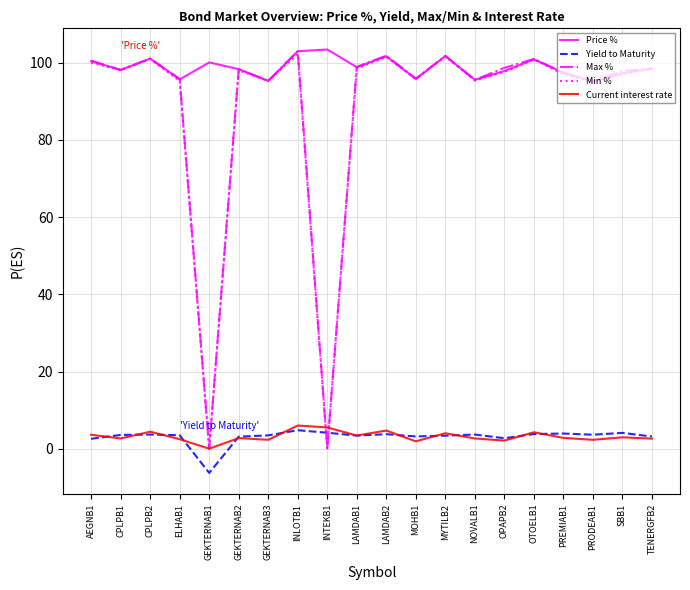

True or false: Min % and Yield to Maturity intersect in this chart.

True